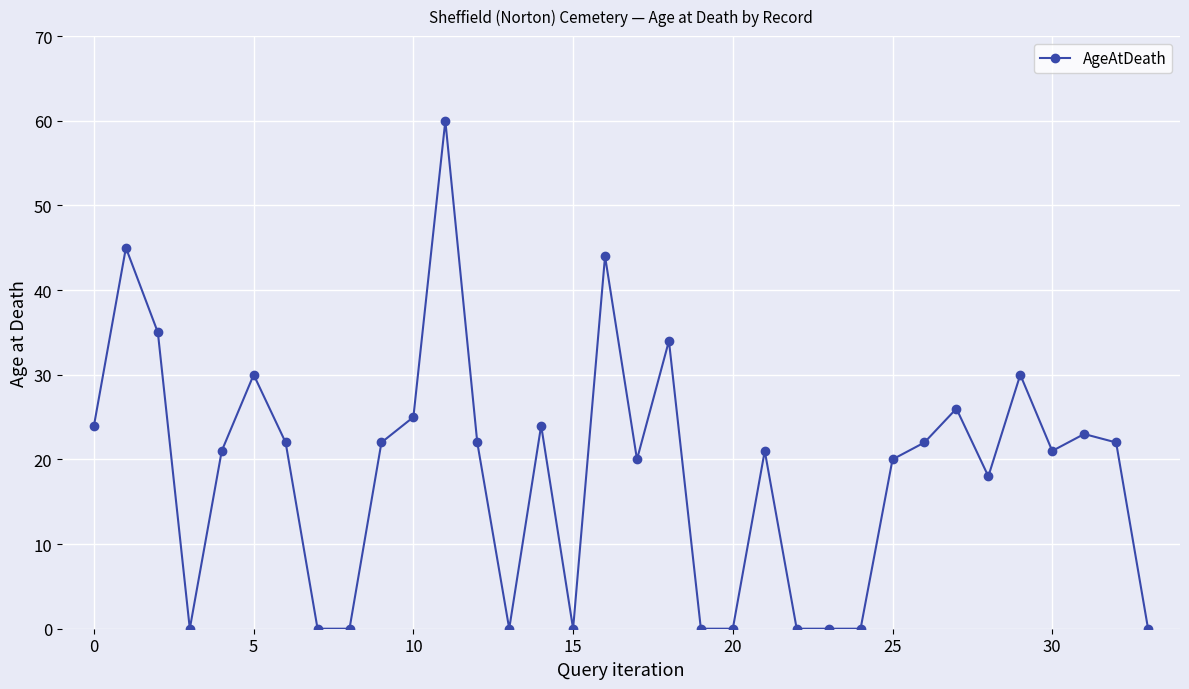

How many lines are shown in the chart?

1